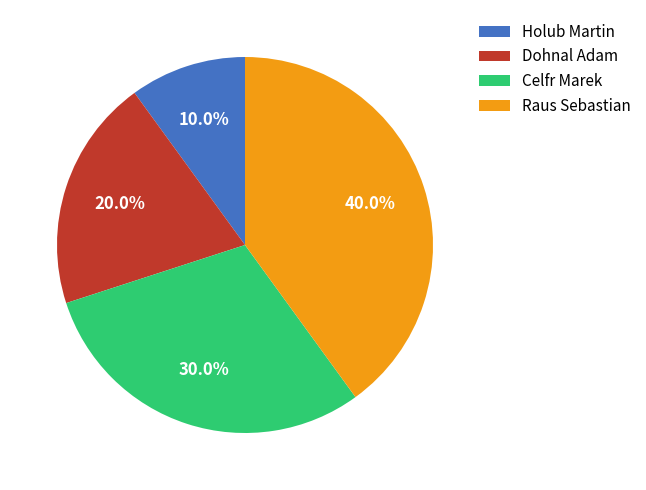

The Raus Sebastian slice represents 54% of the pie. True or false?

False